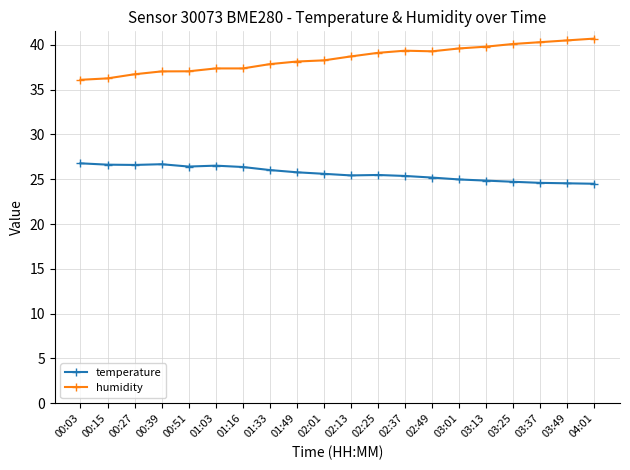

Which series has the largest total across all categories?

humidity